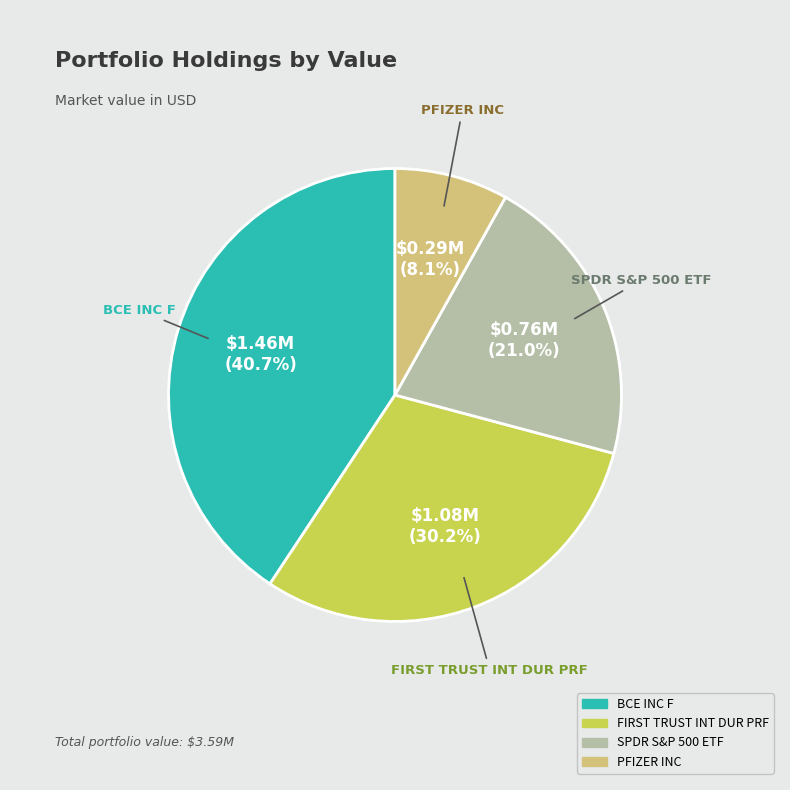

To the nearest percent, what is the average slice percentage?

25%